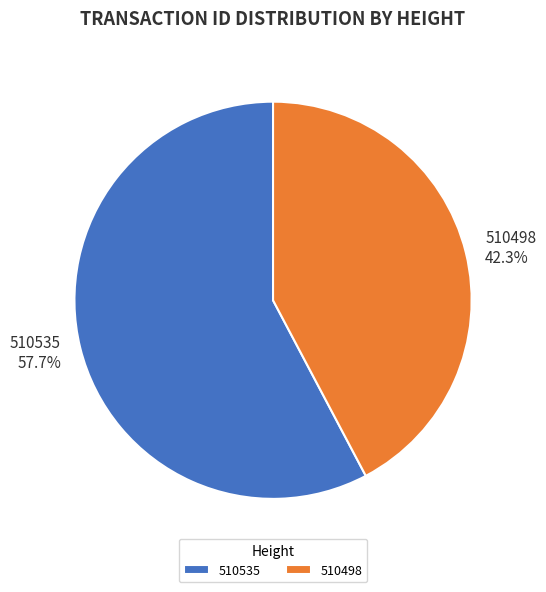

How many slices are in this pie chart?

2